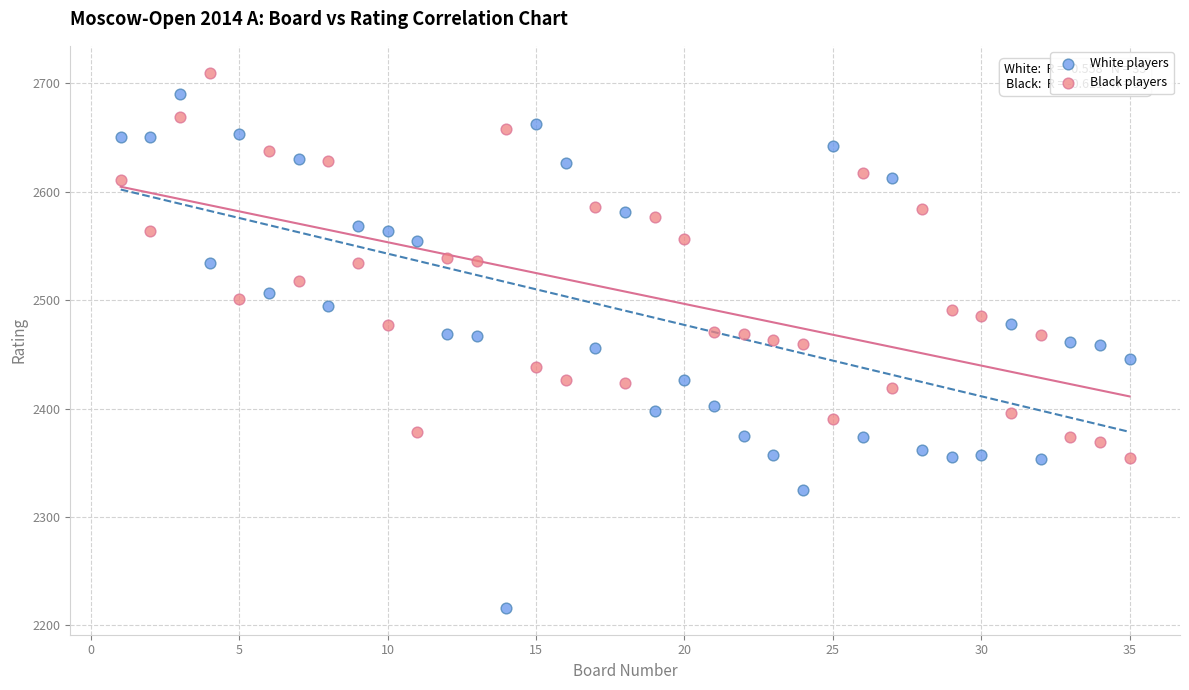

Which series contains the lowest Y value?

White players